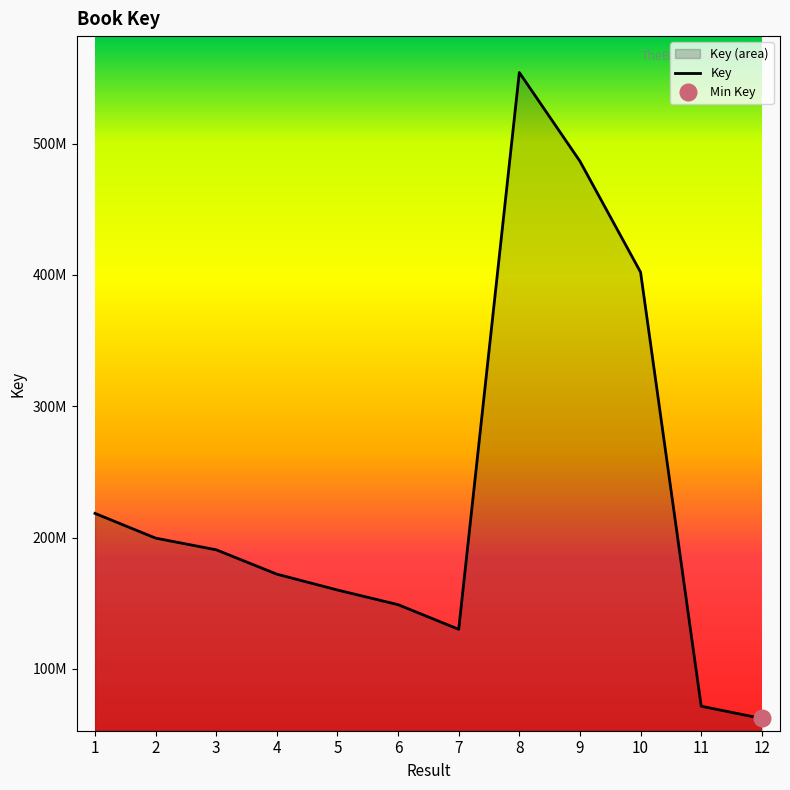

What is the ratio of the value at 2 to the value at 8?

0.4